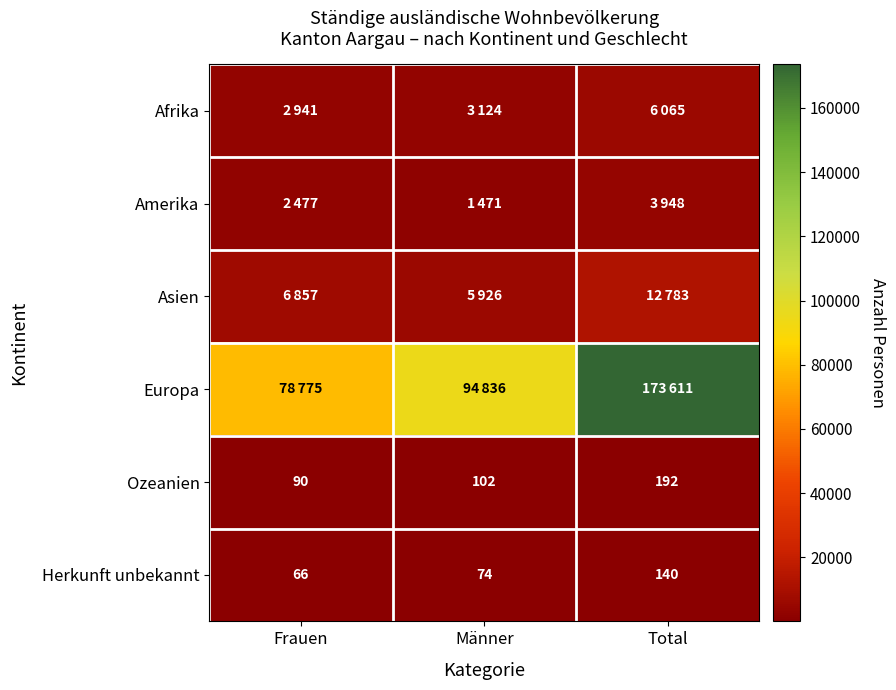

What is the difference between the Herkunft unbekannt values at Männer and Total?

66